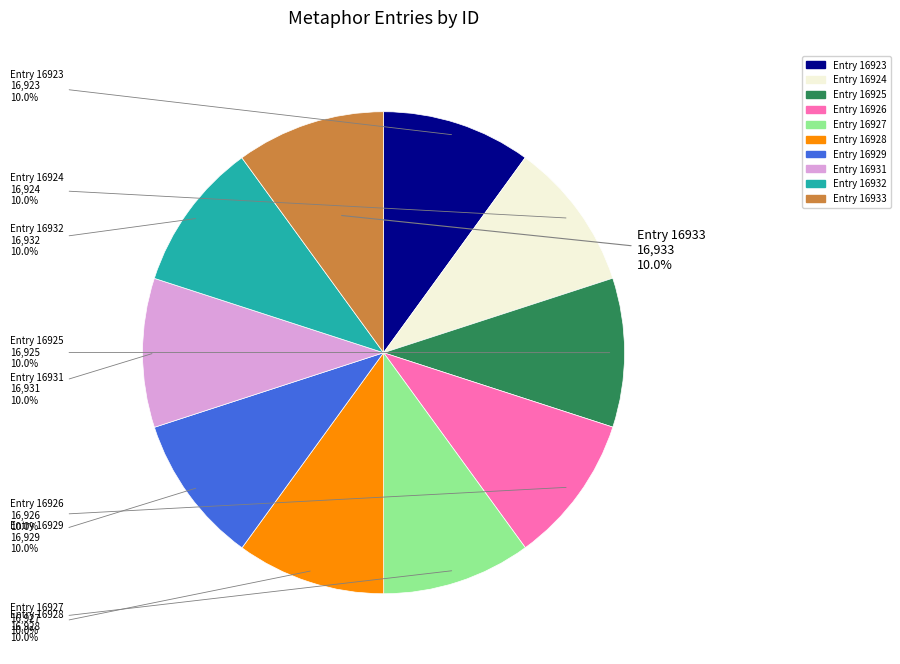

How many slices are in this pie chart?

10